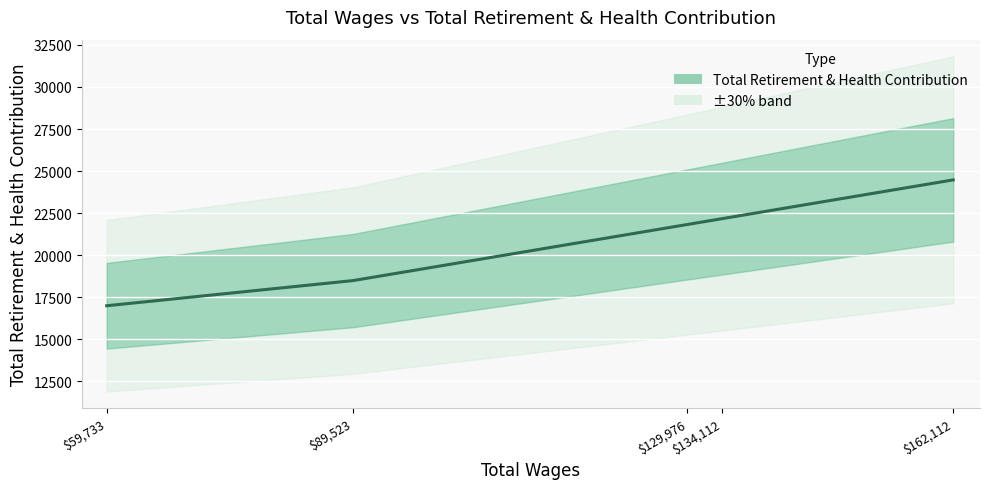

Rank the categories by value from lowest to highest.

$59,733, $89,523, $129,976, $134,112, $162,112